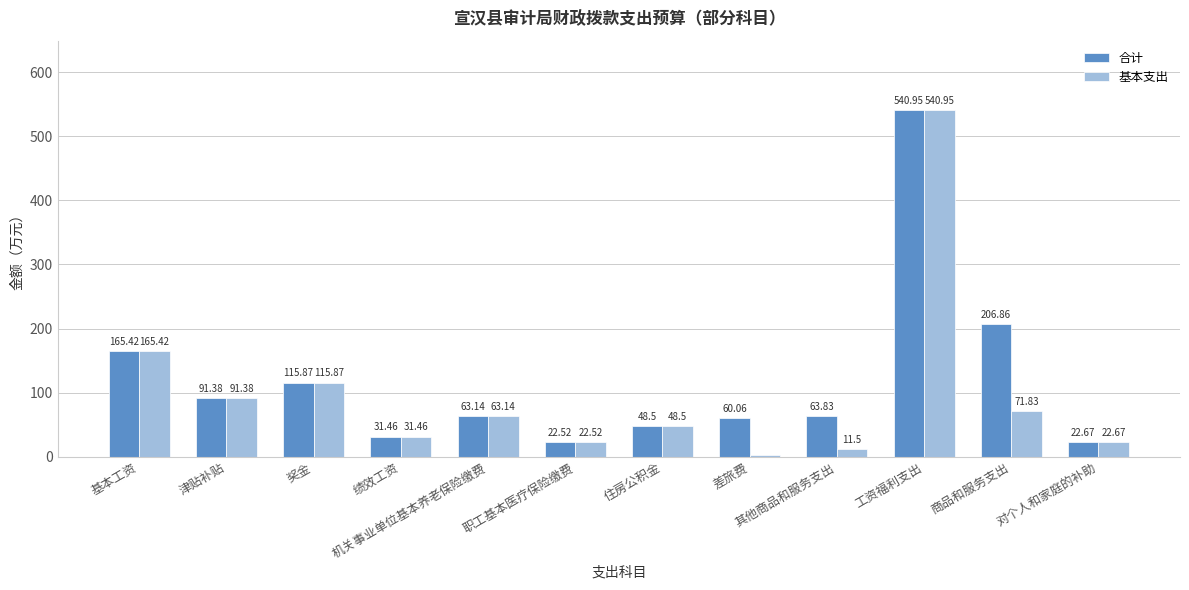

What is the maximum value for 合计?

541.0